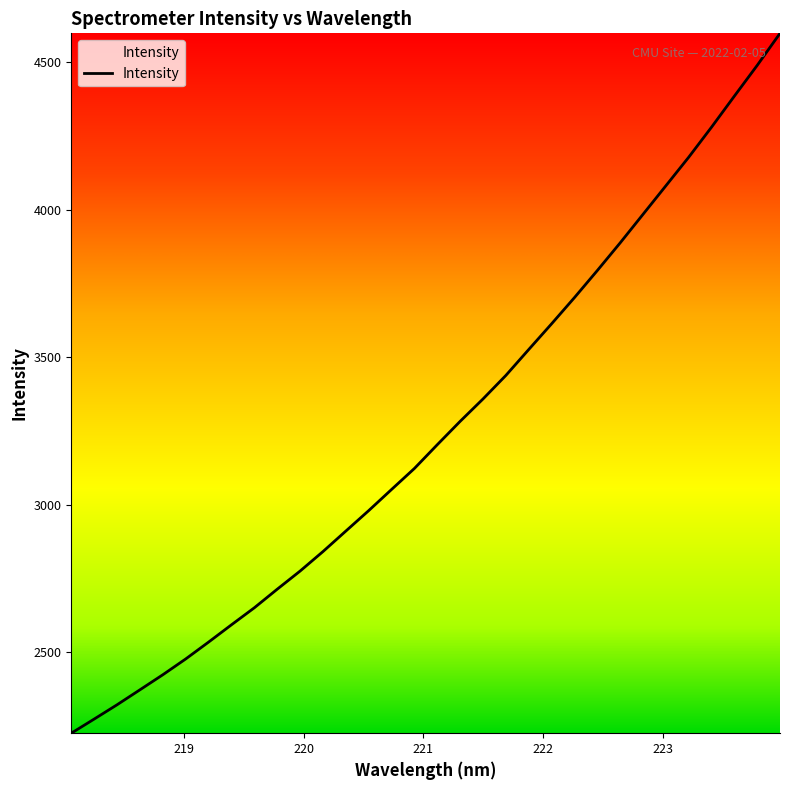

Reading left to right, transcribe all the data shown in this chart.

2224.2	2272.1	2320.6	2371.4	2422.5	2476.1	2533.3	2592.0	2649.8	2712.8	2774.3	2840.5	2910.0	2979.4	3051.2	3122.5	3203.1	3282.3	3358.3	3438.1	3526.0	3613.2	3702.1	3793.9	3887.7	3984.5	4081.3	4178.3	4280.3	4385.6	4490.0	4598.8